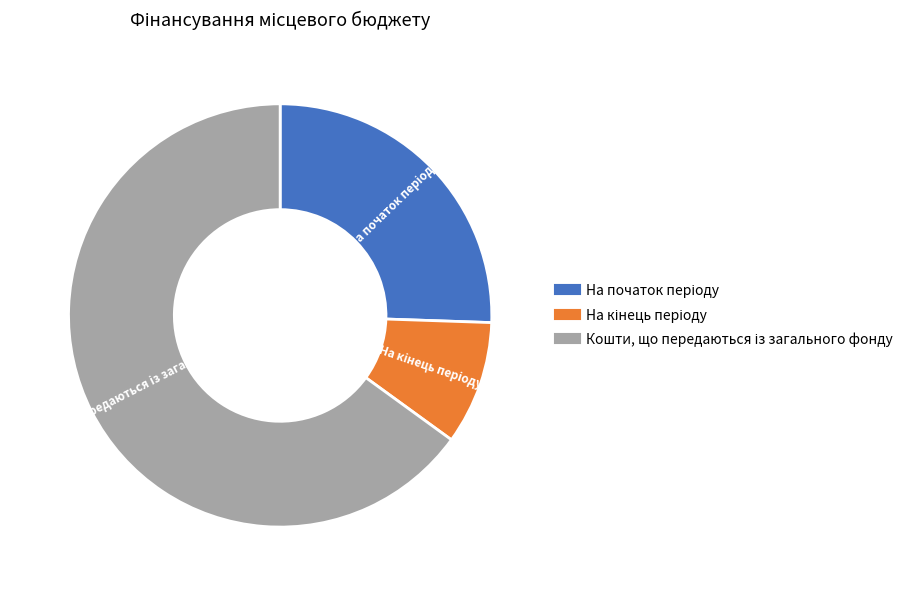

Is there any slice that represents more than half of the pie?

Yes